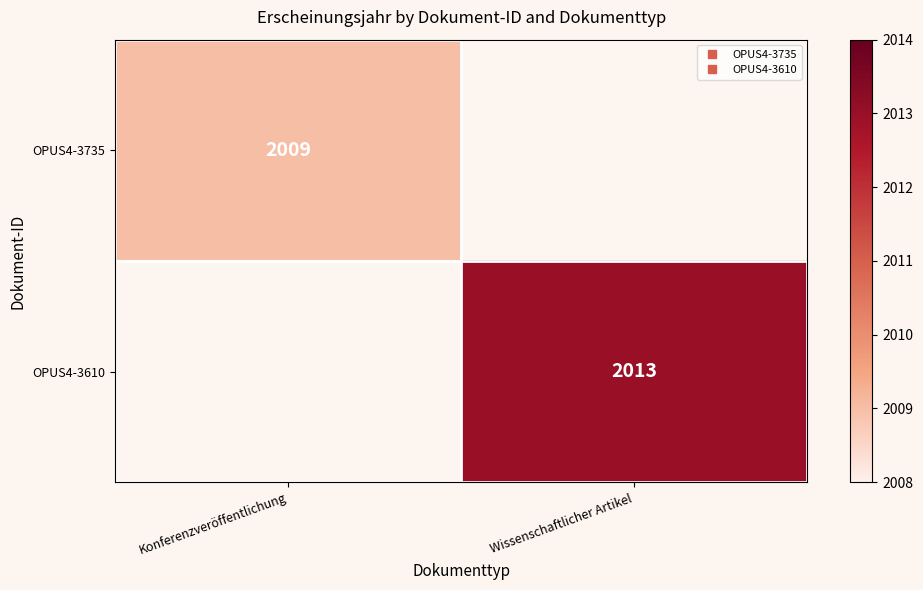

How many series are shown in this chart?

2